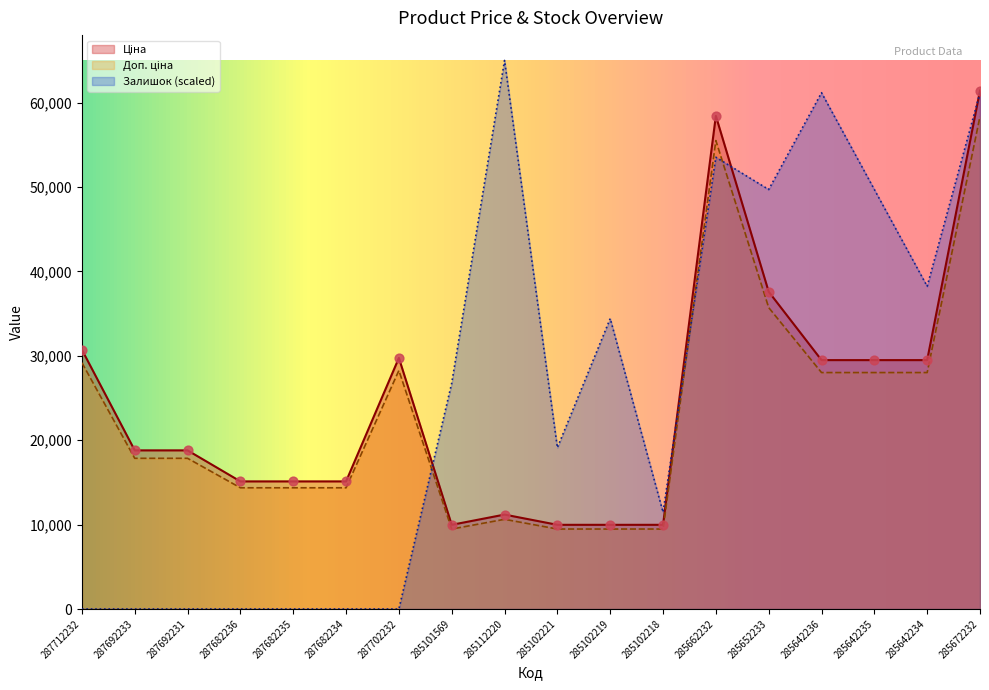

Which series has the widest spread of Y values?

Залишок